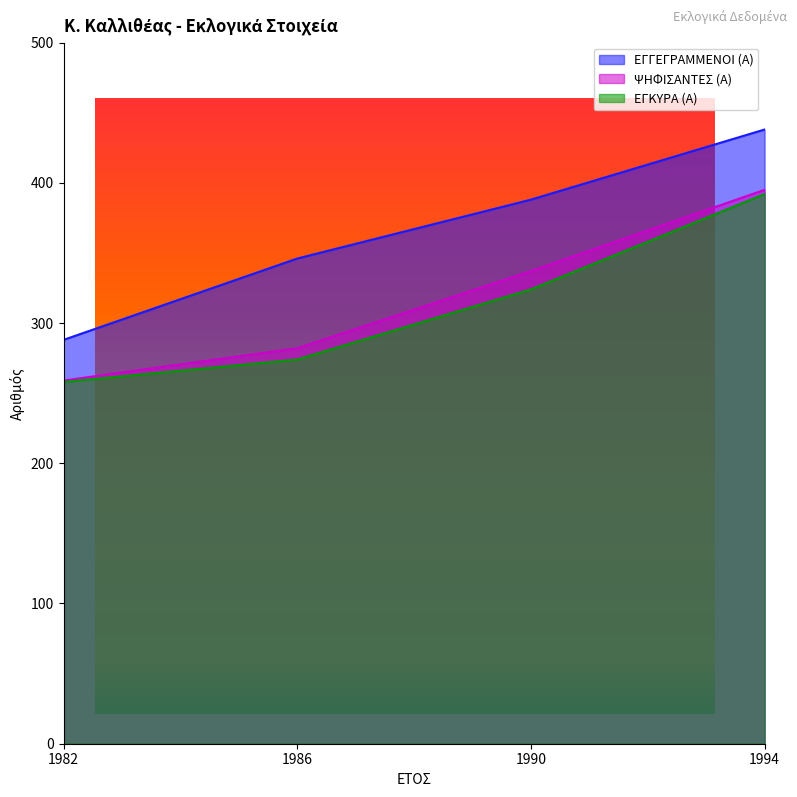

Is the value of ΕΓΓΕΓΡΑΜΜΕΝΟΙ (Α) at 1990 greater than the value of ΨΗΦΙΣΑΝΤΕΣ (Α) at 1994?

No